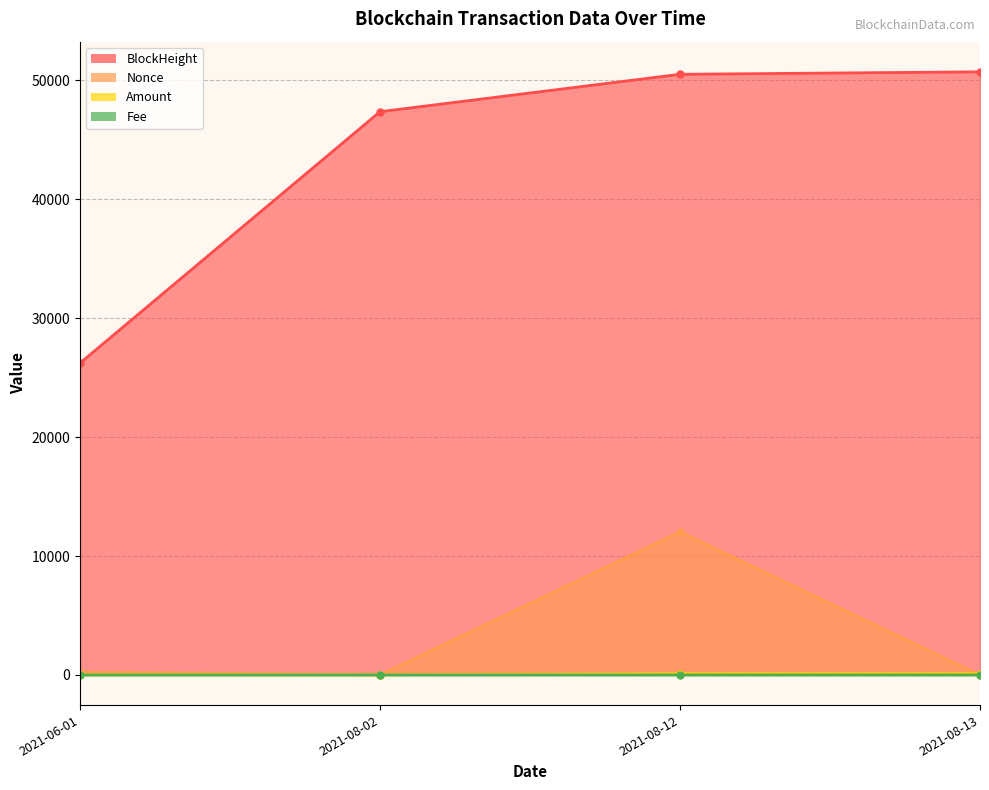

Which series has the widest spread of values?

BlockHeight